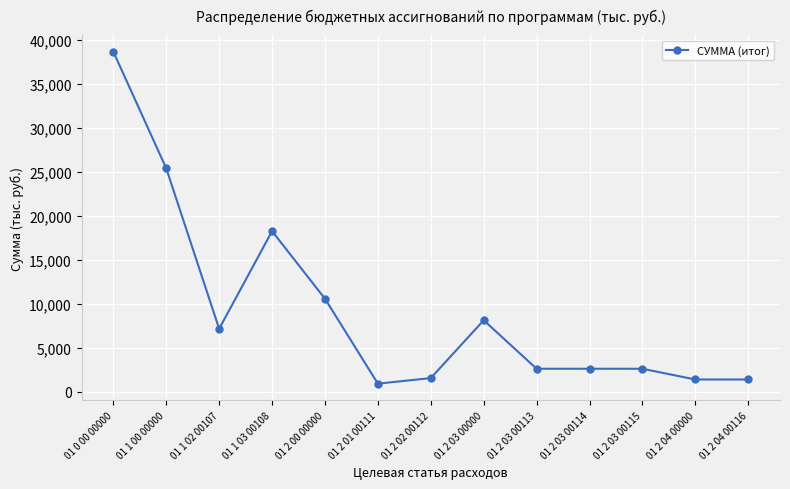

What is the average value?

9314.7